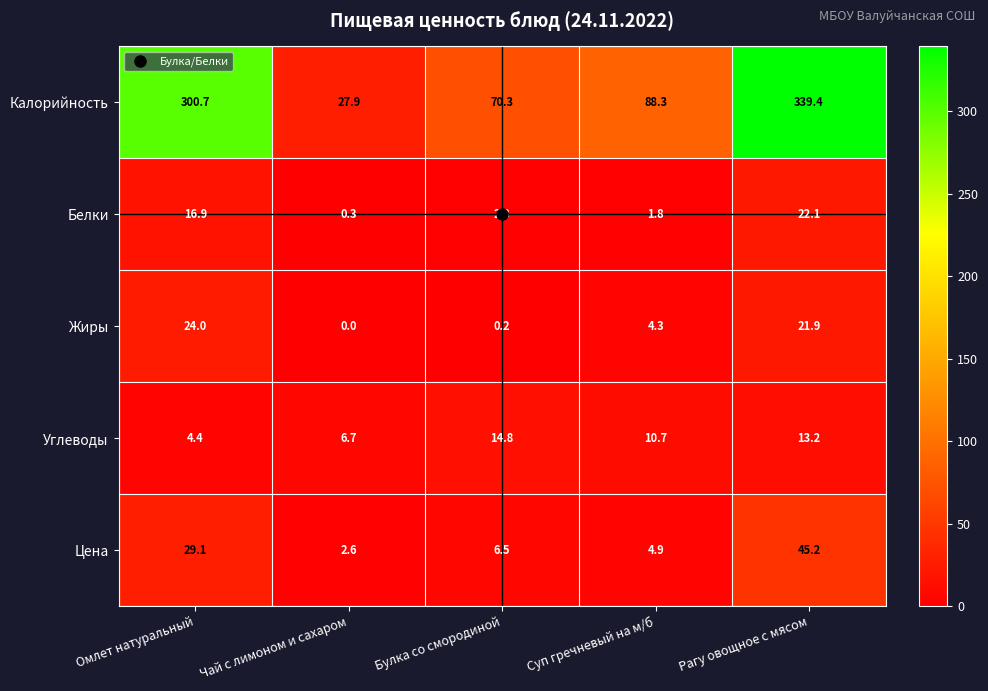

Between Булка со смородиной and Рагу овощное с мясом, which series saw the biggest shift?

Калорийность